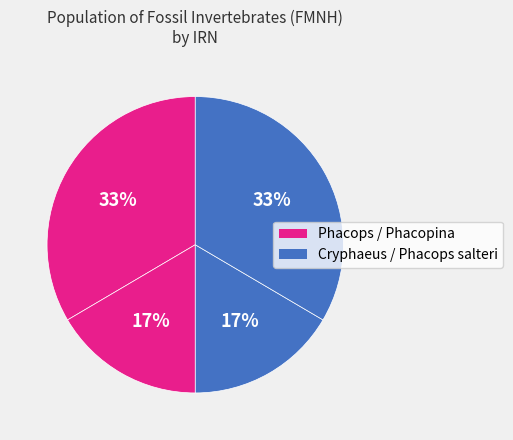

How many slices are in this pie chart?

4